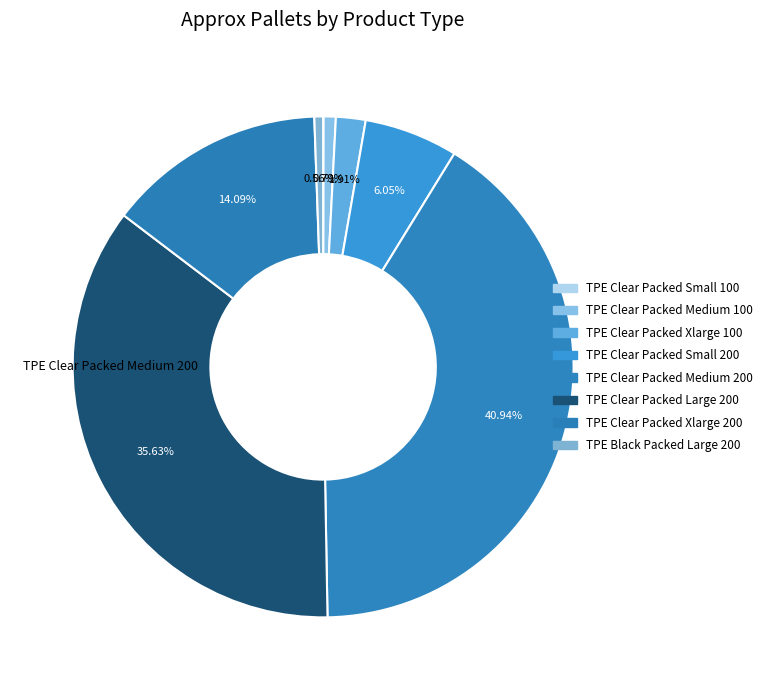

Which has a higher value, TPE Black Packed Large 200 or TPE Clear Packed Xlarge 100?

TPE Clear Packed Xlarge 100